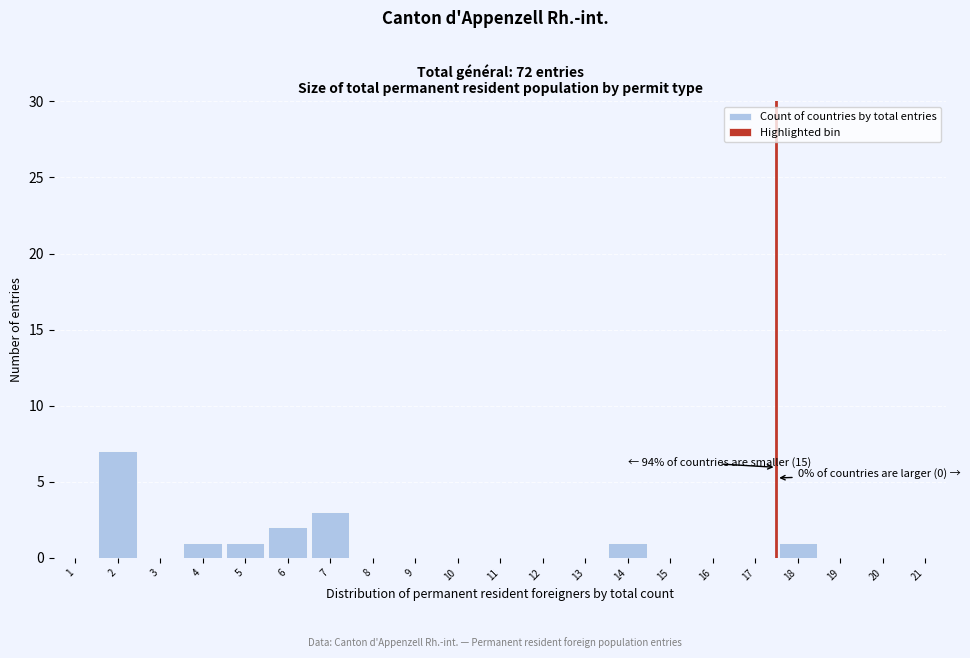

Reading left to right, list all the values displayed in this chart.

1=0	2=7	3=0	4=1	5=1	6=2	7=3	8=0	9=0	10=0	11=0	12=0	13=0	14=1	15=0	16=0	17=0	18=1	19=0	20=0	21=0